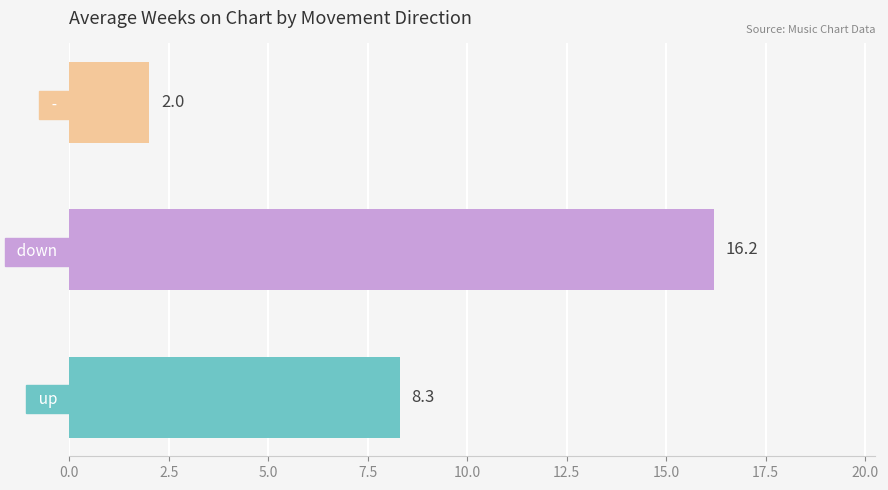

What is the sum of the values at   -   and   down  ?

18.2